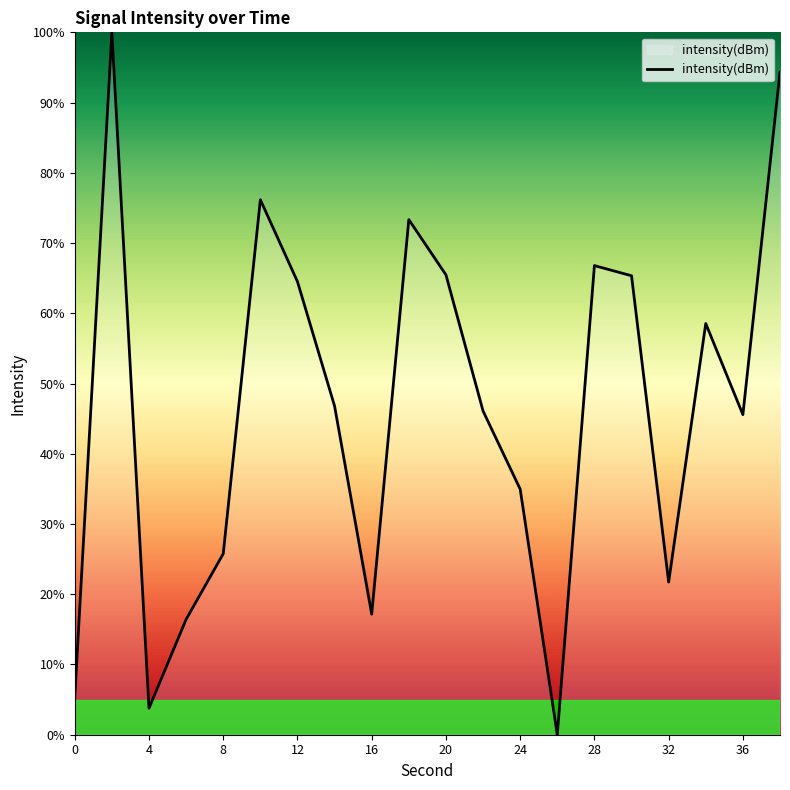

What is the difference between the maximum and minimum values?

100.0